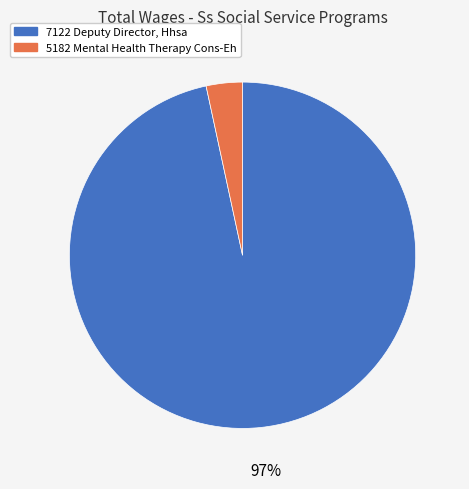

To the nearest percent, what is the average slice percentage?

50%